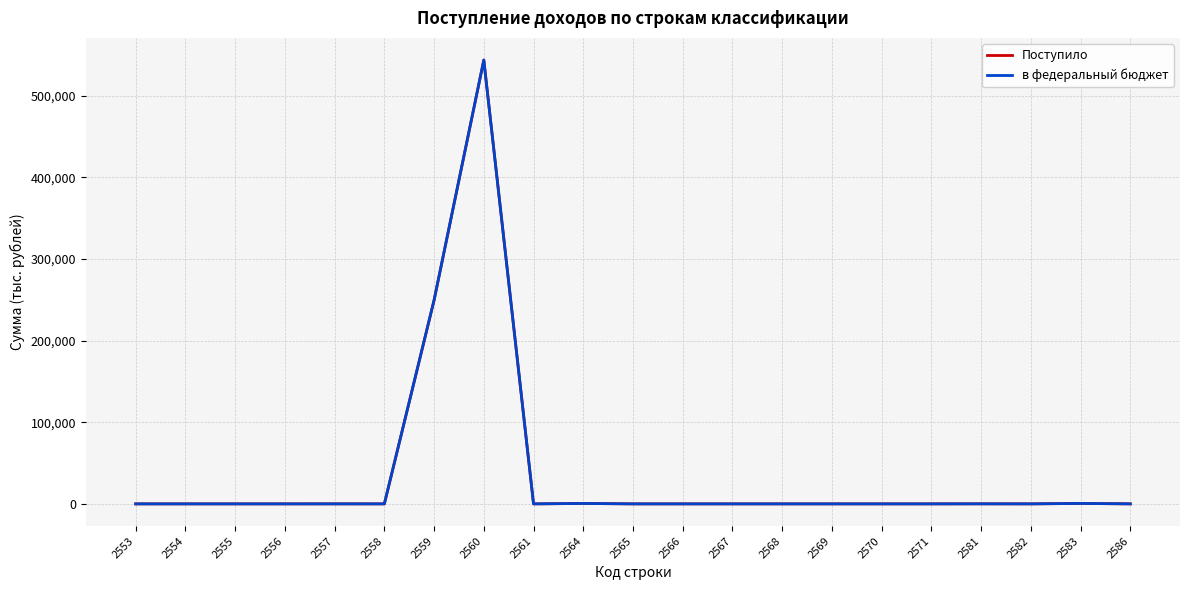

True or false: Поступило has more than 0 interior local peaks.

True